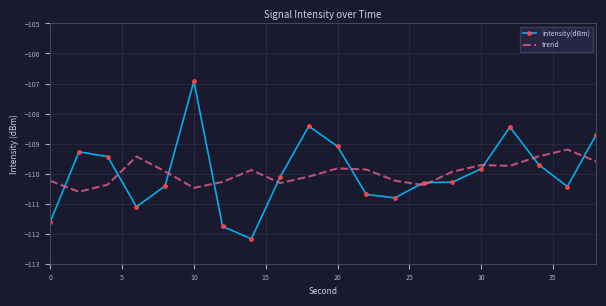

Which series has the largest range (max minus min)?

intensity(dBm)